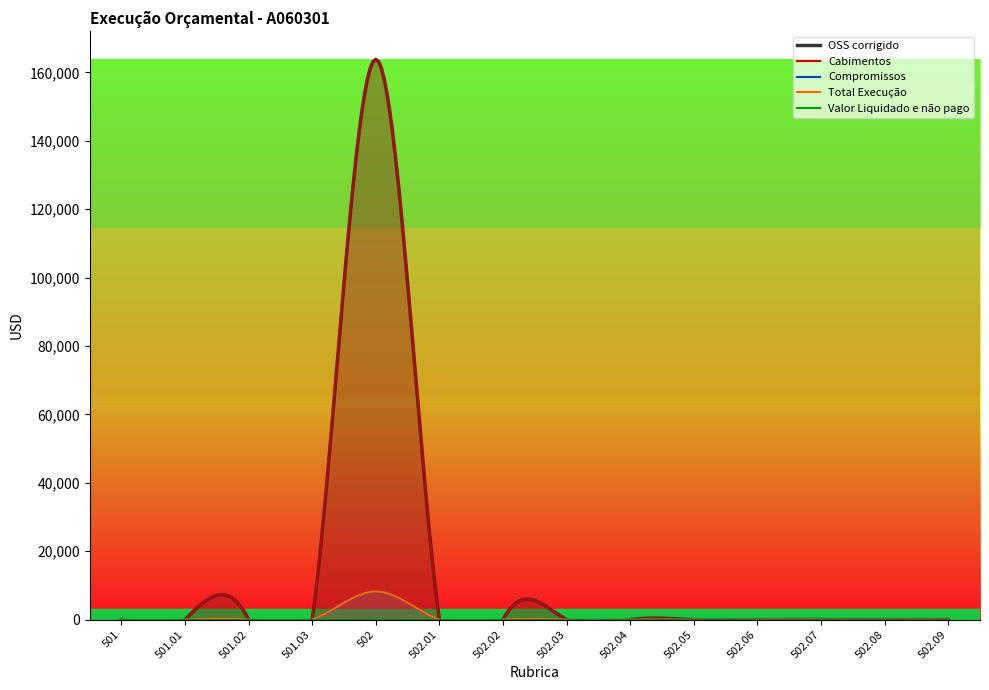

What are all the series names shown in the legend?

OSS corrigido, Cabimentos, Compromissos, Total Execução, Valor Liquidado e não pago